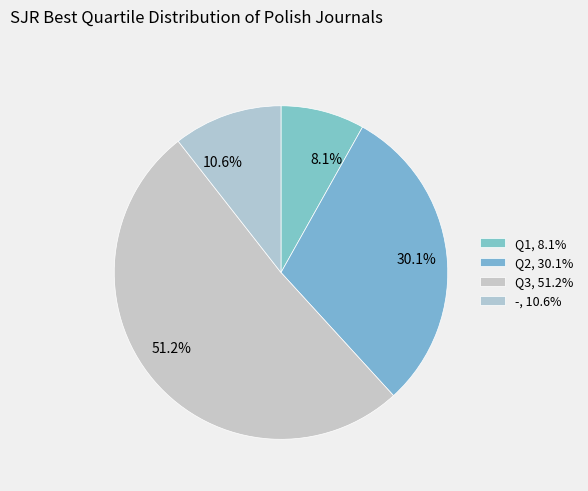

Is 51.2% the majority of the pie?

Yes